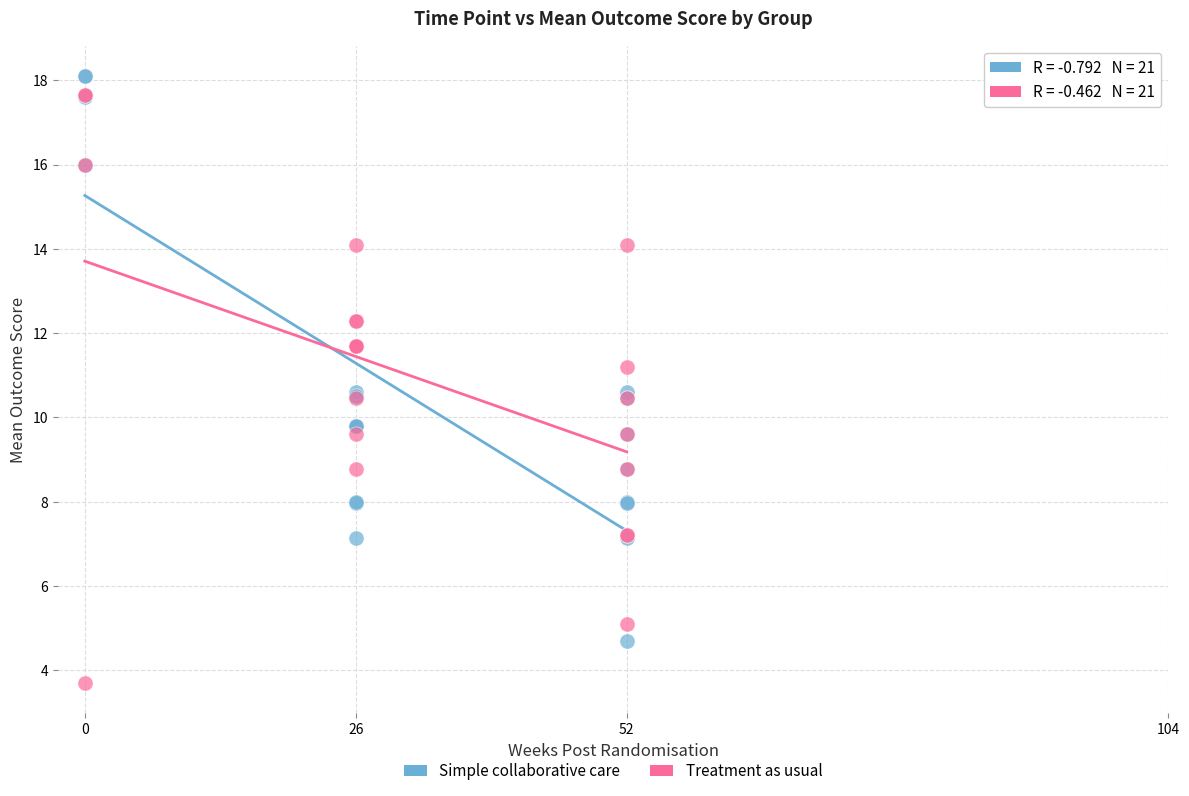

In the Simple collaborative care series, what Y value is closest to 11?

10.6